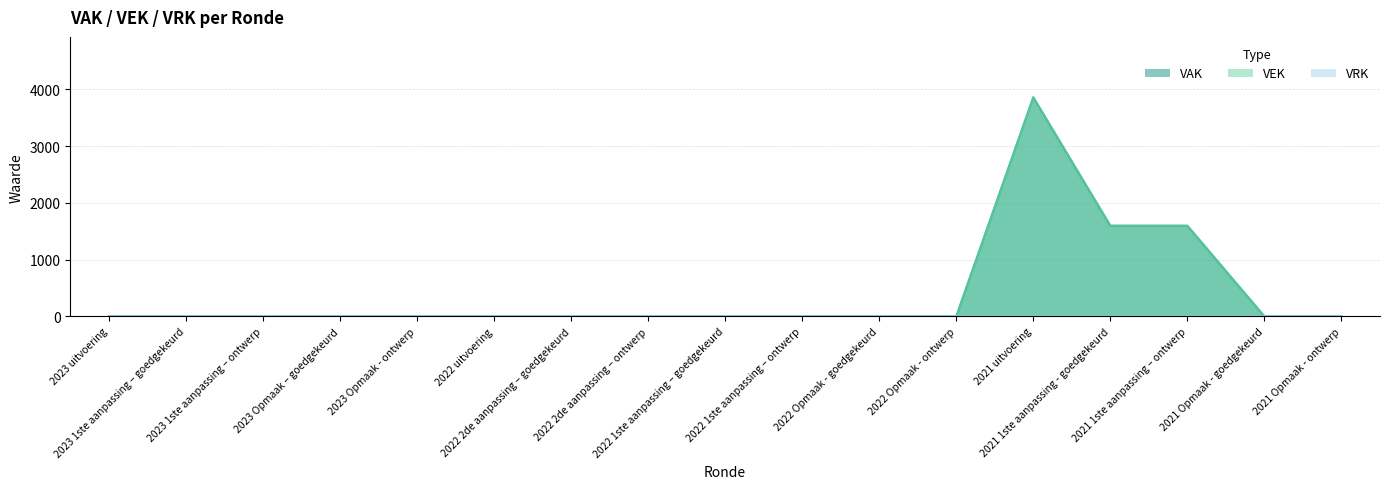

What is the greatest value displayed?

3857